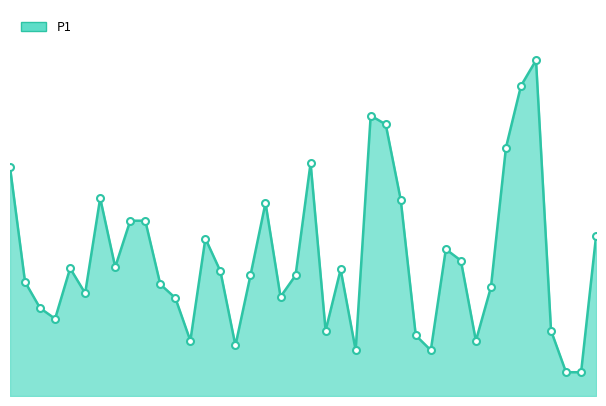

Which label corresponds to the smallest value in the chart?

37